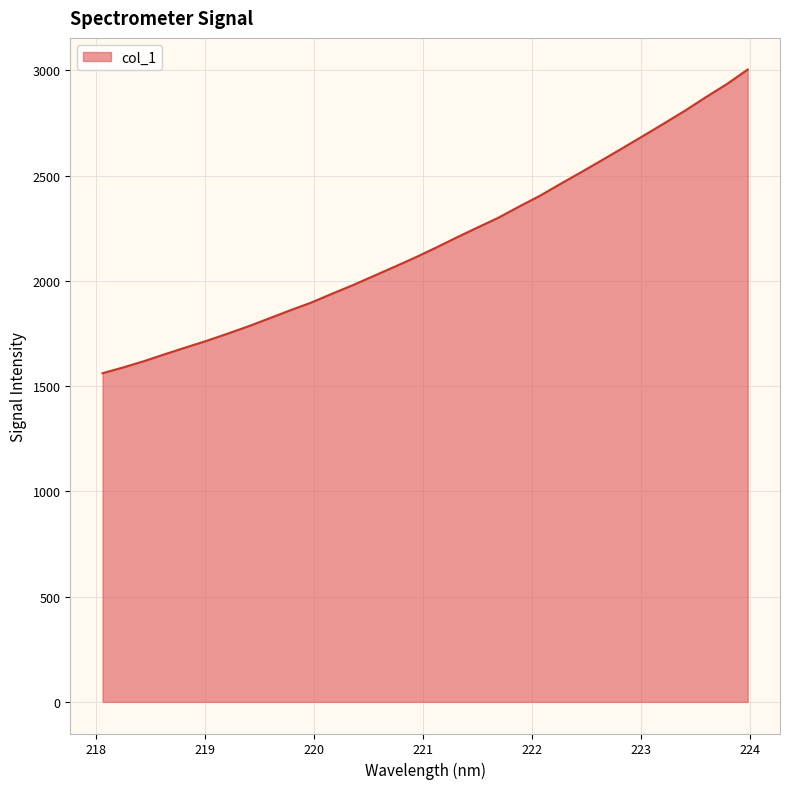

Reading left to right, extract all data points from this chart.

1561.4	1589.1	1619.0	1652.0	1683.9	1715.5	1749.2	1784.1	1821.9	1860.0	1896.3	1938.2	1979.1	2022.6	2066.2	2110.5	2157.4	2206.0	2253.3	2299.5	2352.9	2404.1	2461.2	2517.1	2574.3	2632.0	2690.6	2749.7	2809.7	2873.8	2935.3	3004.2